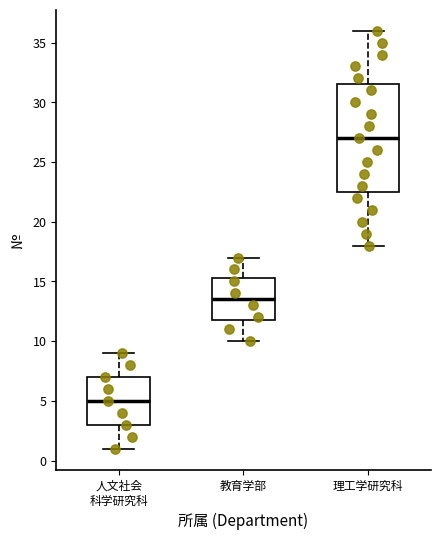

Where is the upper edge of the box for 人文社会 科学研究科 on the y-axis? The values are not printed on the chart, so give them approximately, as read against the axis.

7.0